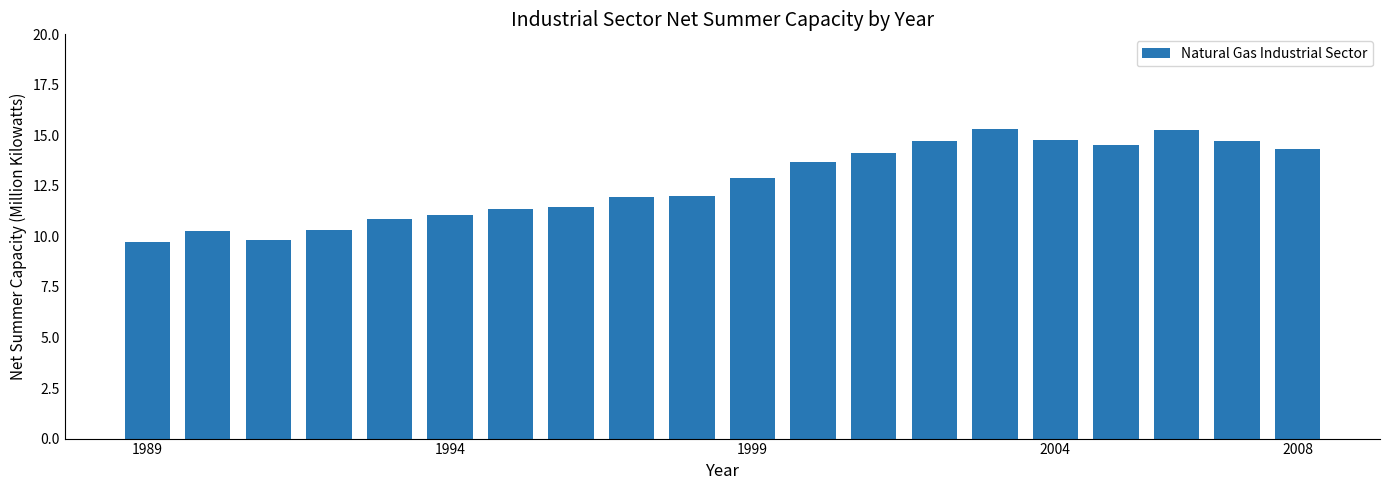

What is the greatest value displayed?

15.3